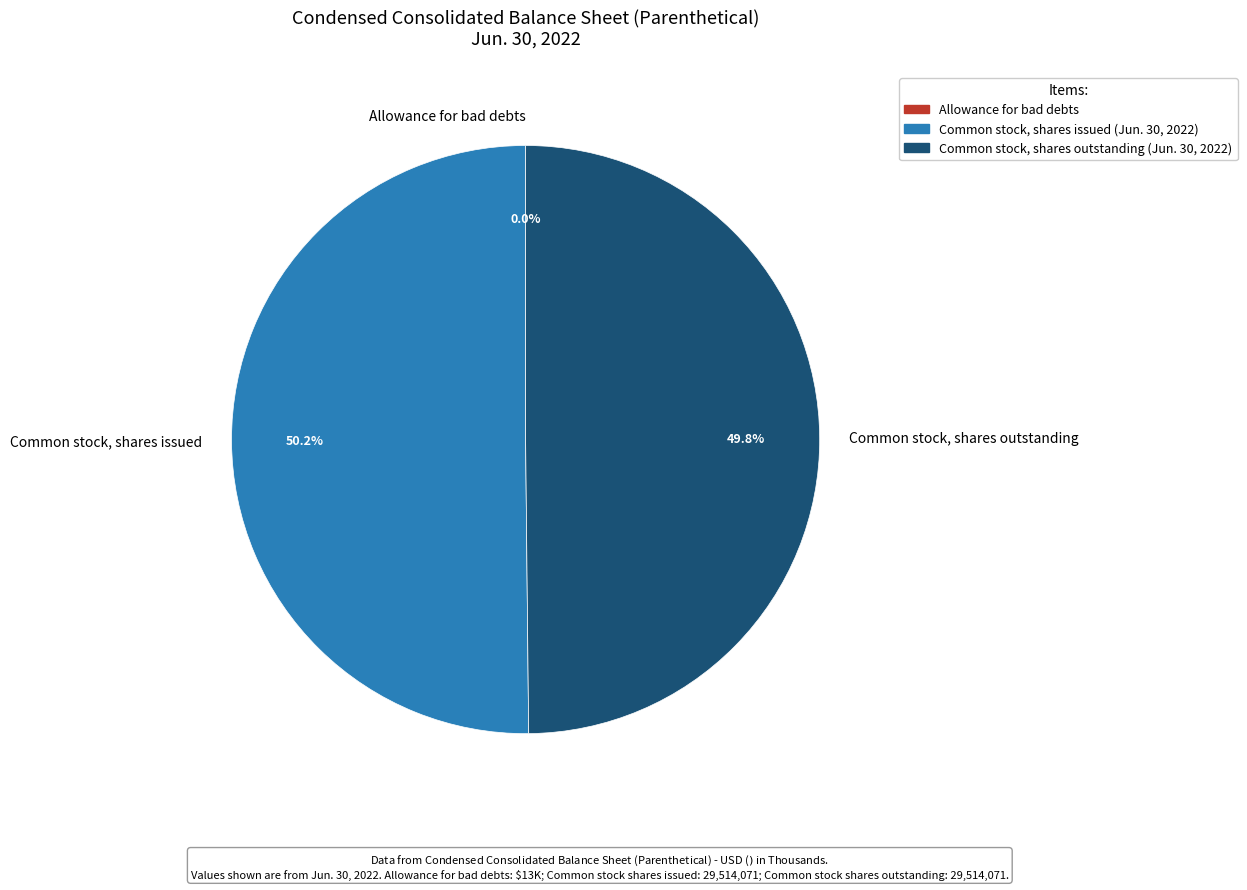

Combined, what portion of the pie is Common stock, shares issued and Common stock, shares outstanding?

100.0%